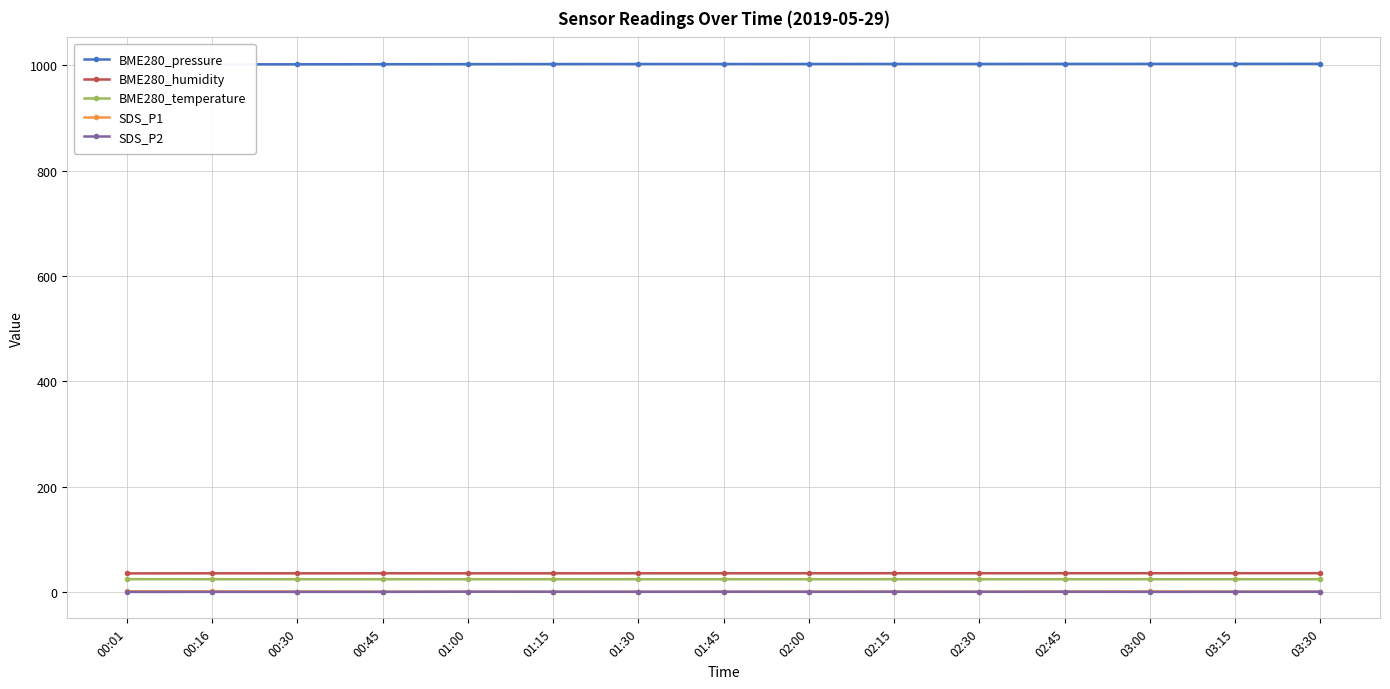

At which label does BME280_humidity reach its minimum?

00:01